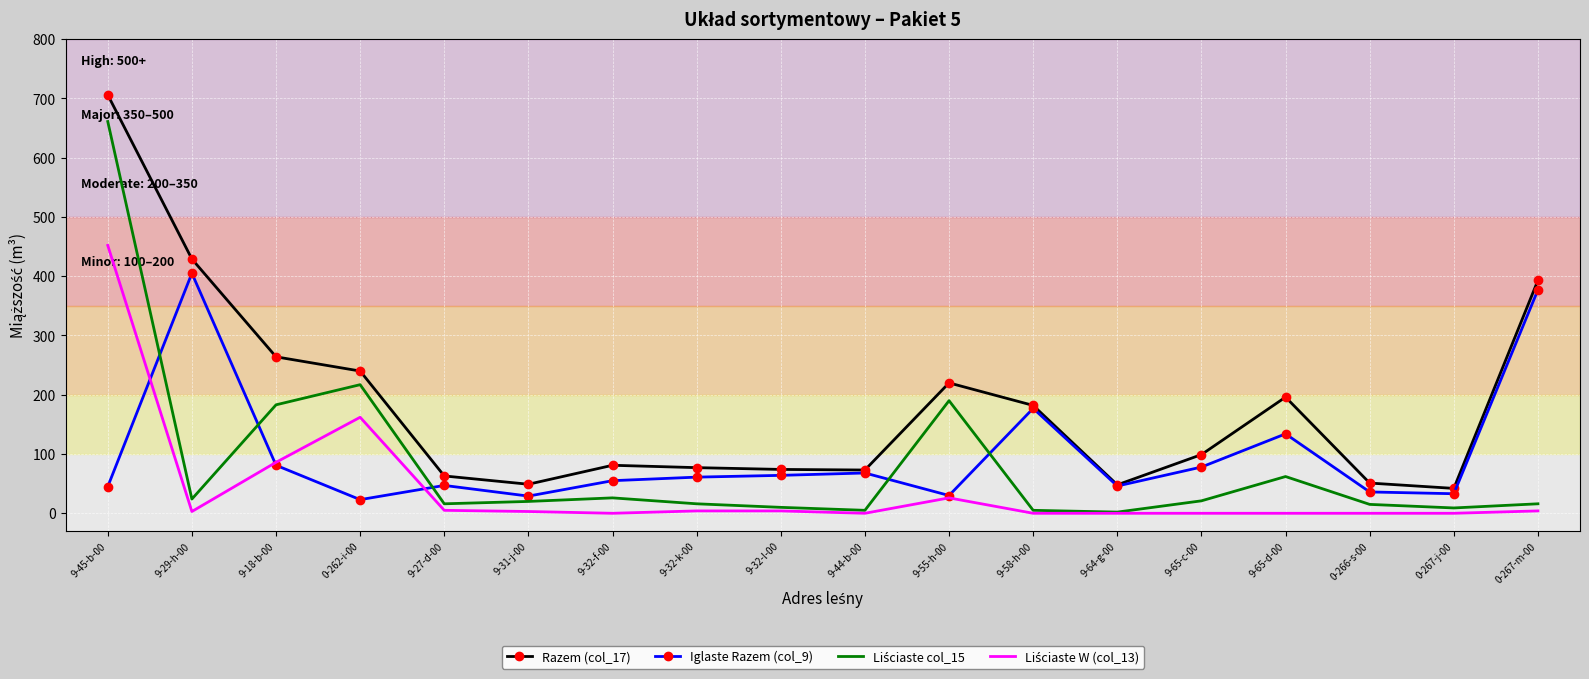

The value of Razem (col_17) at 9-44-b-00 is 126. True or false?

False